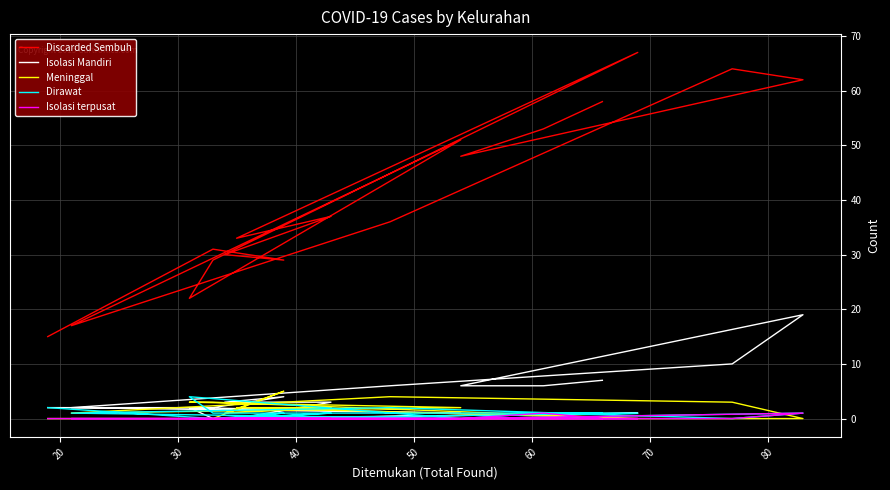

What are all the series names shown in the legend?

Discarded Sembuh, Isolasi Mandiri, Meninggal, Dirawat, Isolasi terpusat